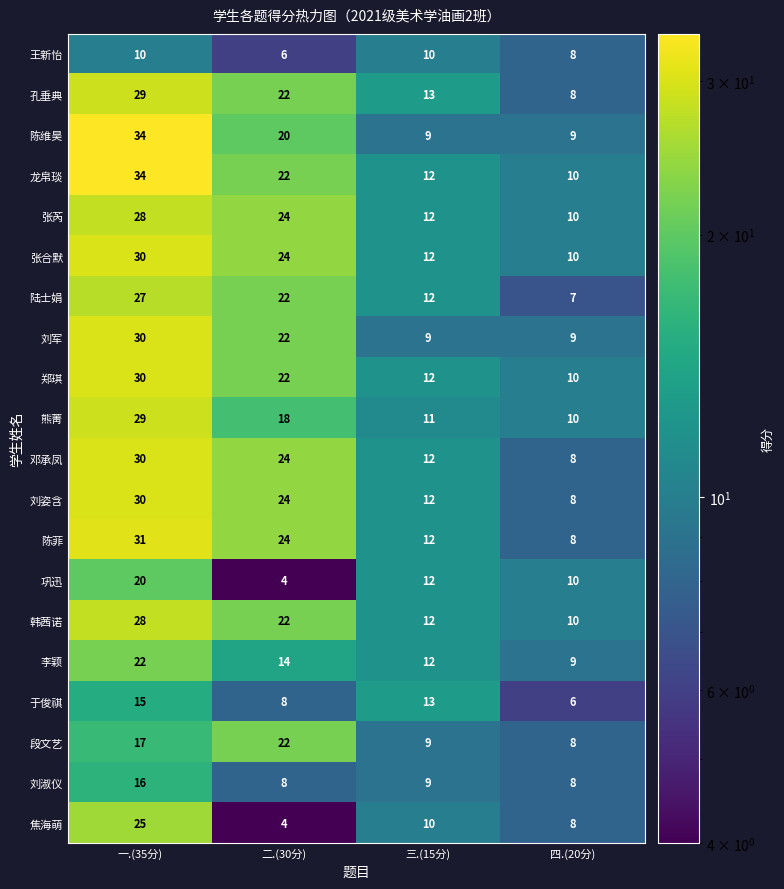

What is the smallest value displayed?

4